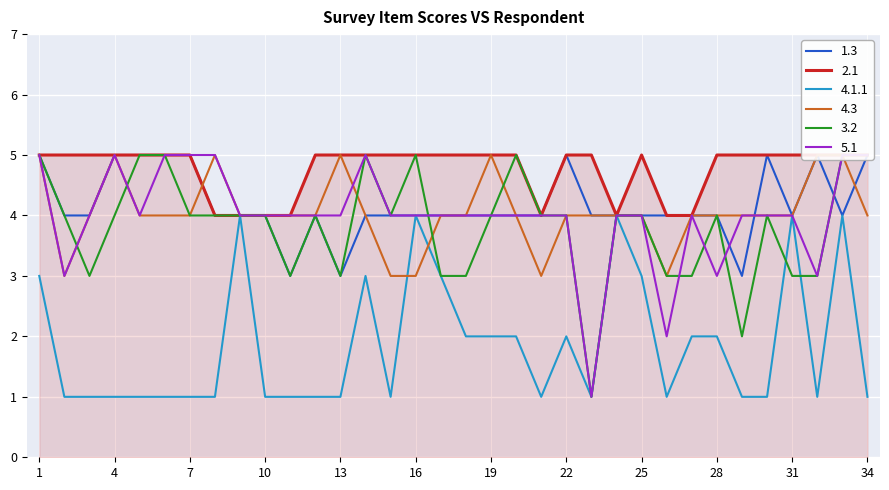

At 33, list the series in order from smallest to largest.

1.3, 4.1.1, 2.1, 4.3, 3.2, 5.1